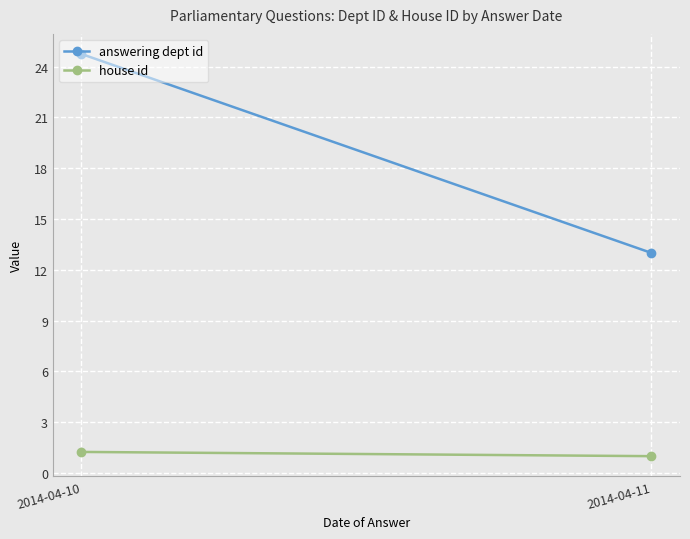

Is it true that answering dept id equals 24.8 at 2014-04-10?

True